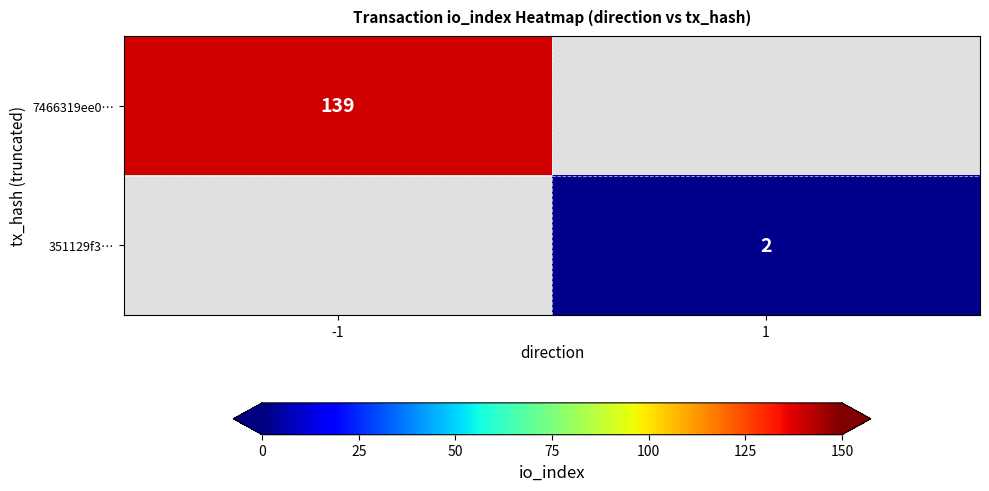

True or false: 7466319ee0… has a value of 139 at -1.

True